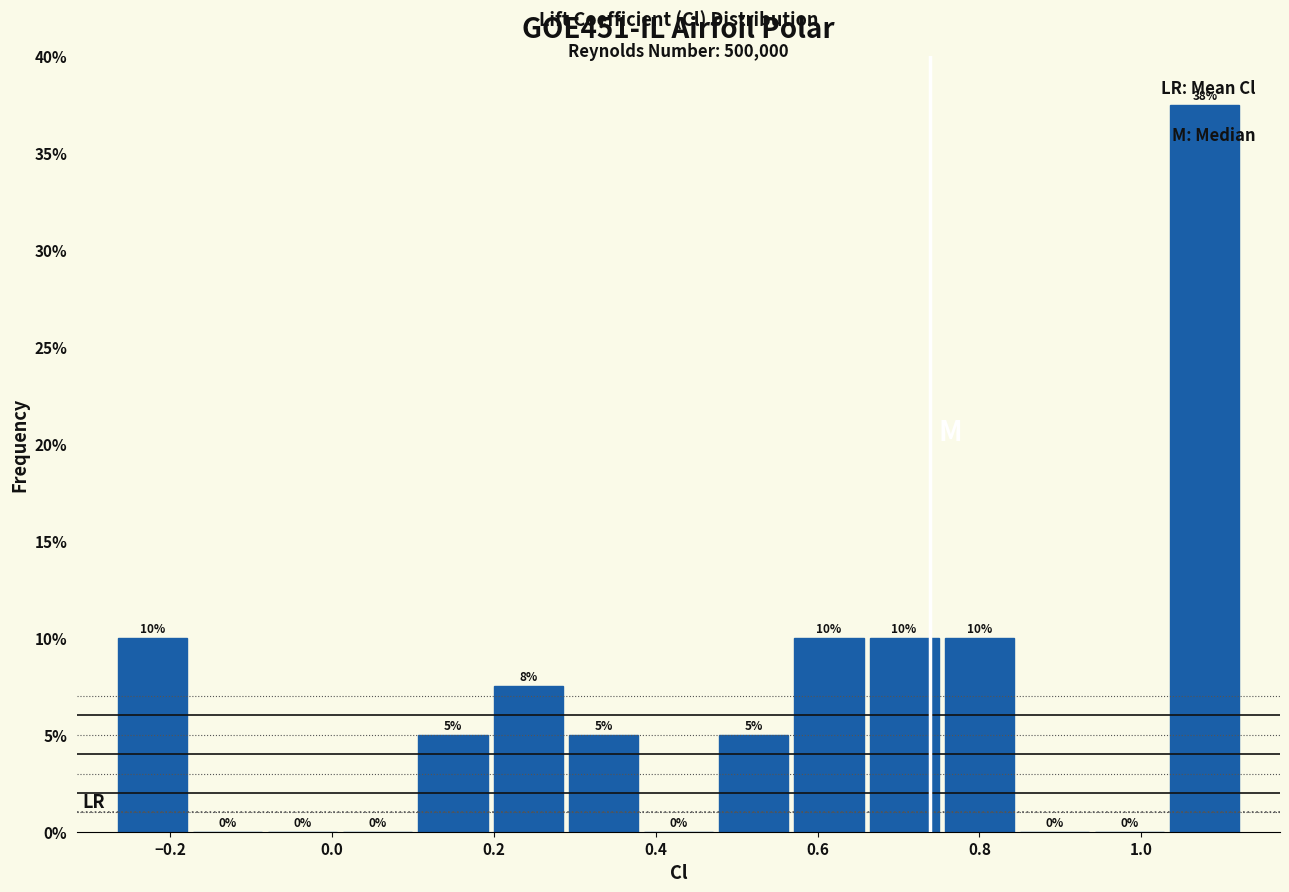

Over which range of the x-axis is the bar tallest?

1.04 to 1.12